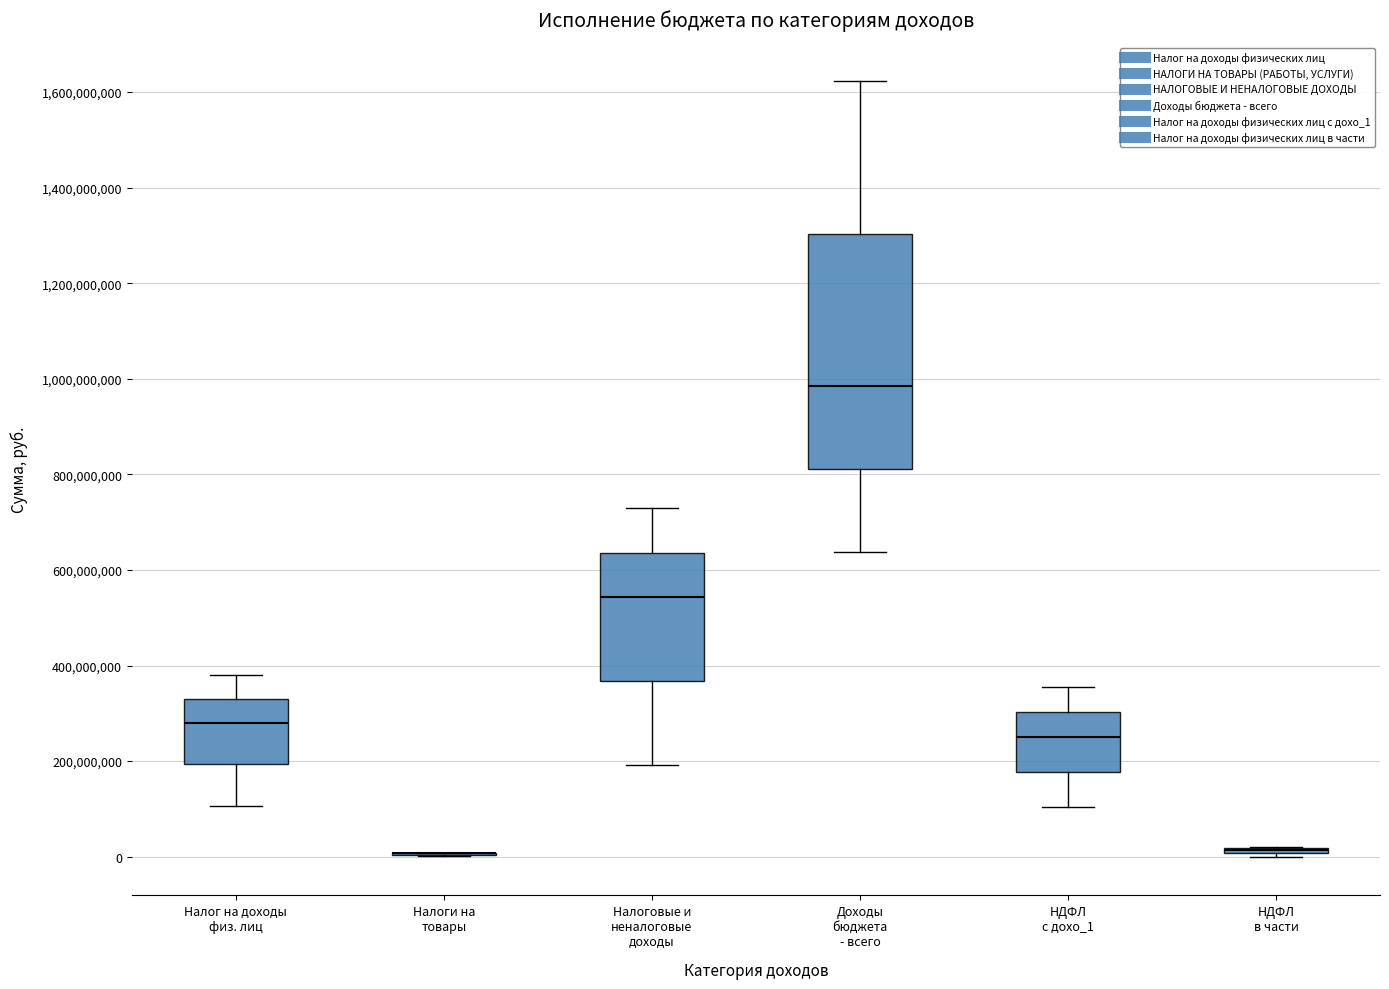

Comparing the boxes themselves (not the whiskers), which one is the tallest?

Доходы бюджета - всего